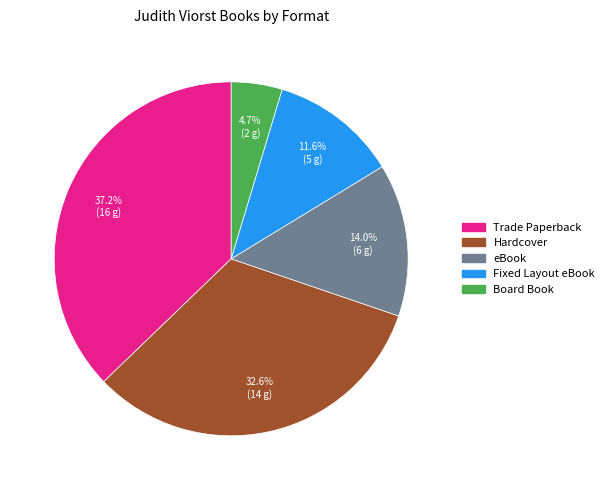

What is the largest slice in the pie chart?

Trade Paperback